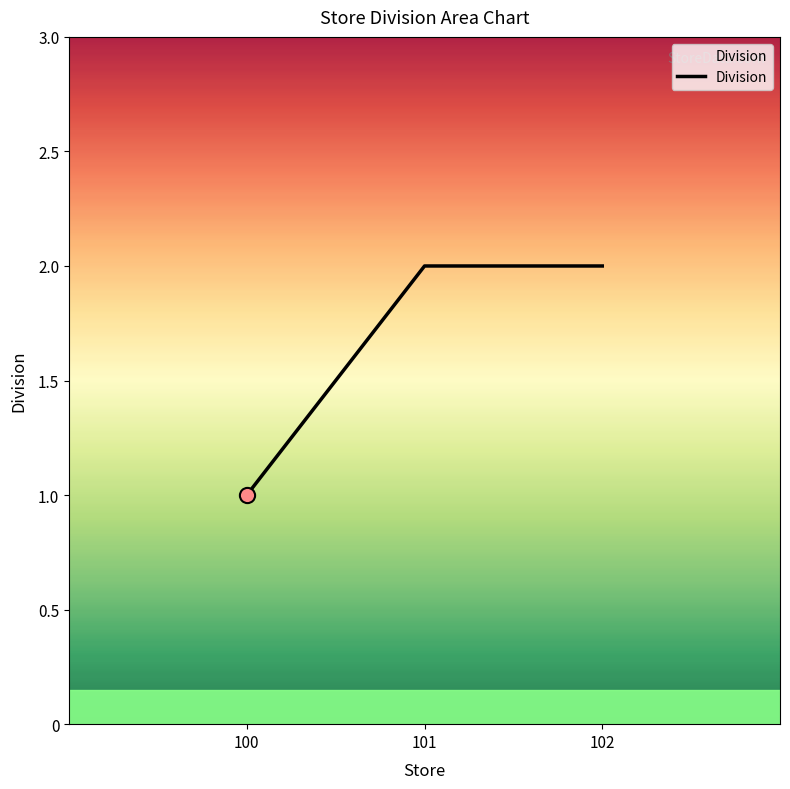

Between 102 and 100, which is larger?

102